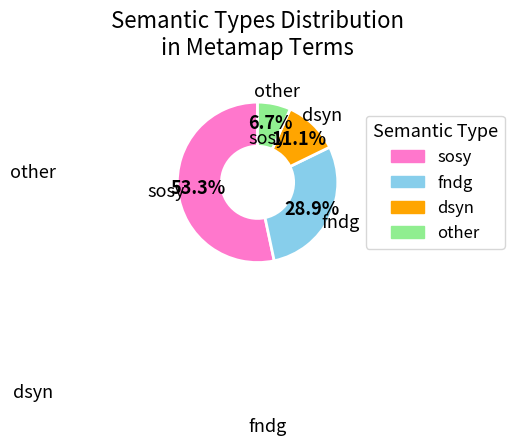

Rank the categories by value from highest to lowest.

sosy, fndg, dsyn, other